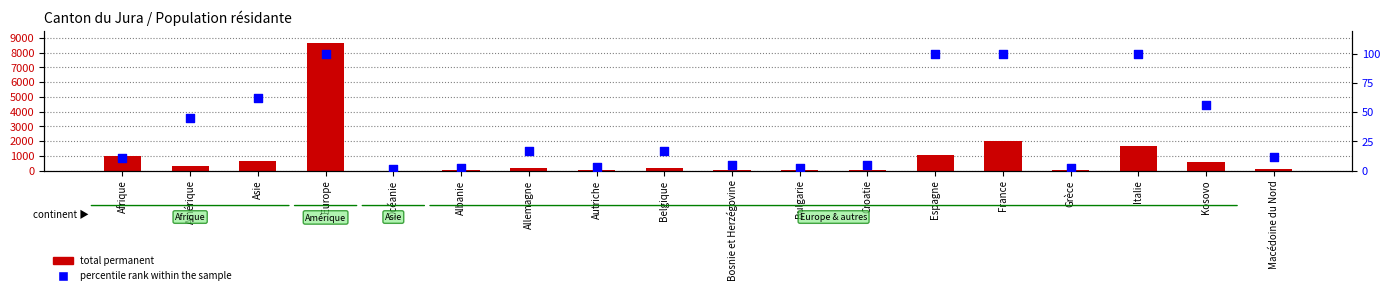

What are all the series names shown in the legend?

total permanent, percentile rank within the sample